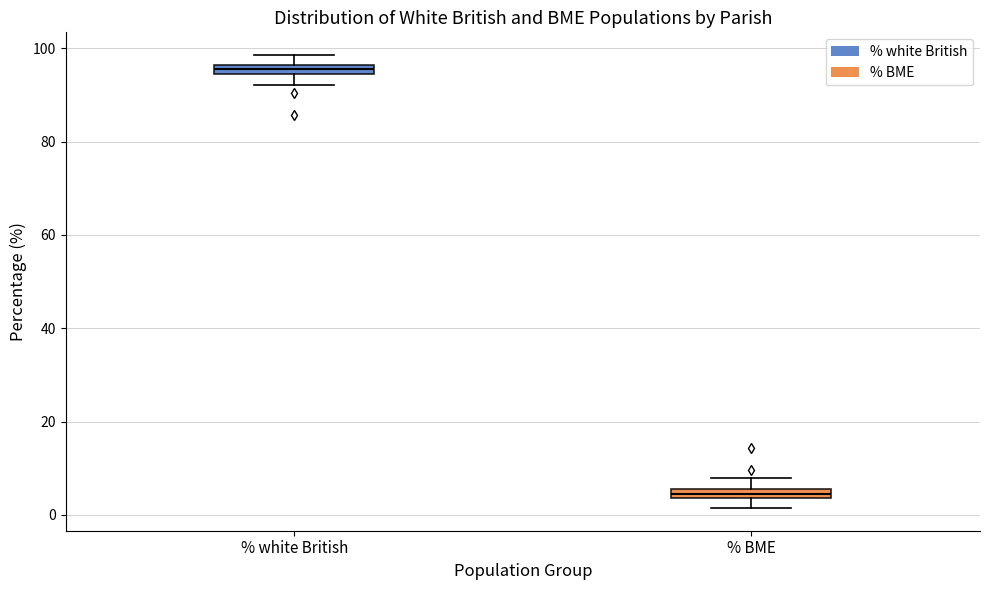

Which box's median line is the lowest?

% BME